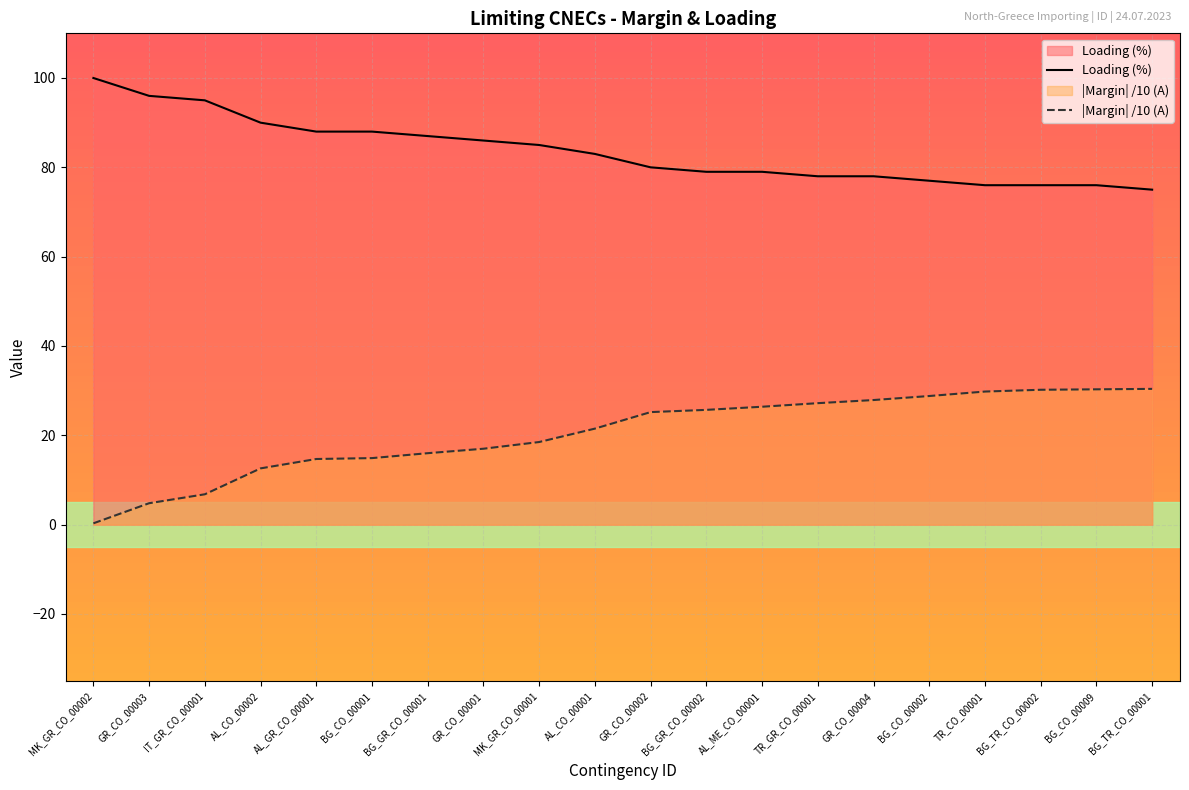

Count the number of data series in this chart.

2